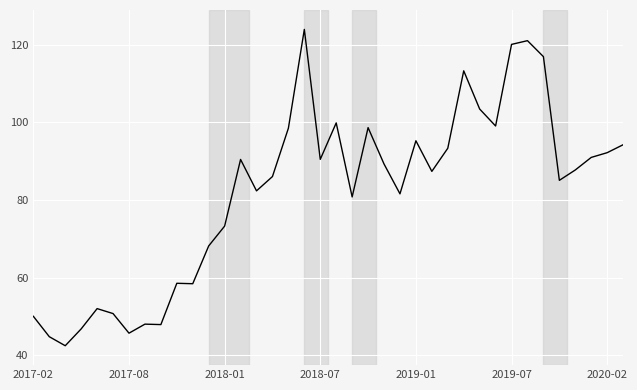

What is the difference between the maximum and minimum values?

81.5